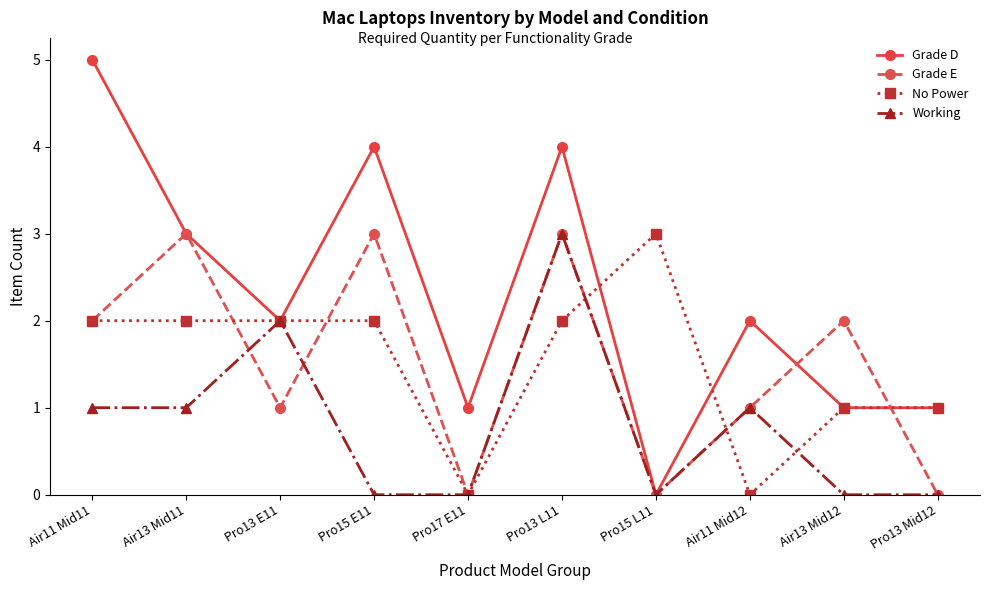

True or false: Grade E has a value of -1 at Pro15 L11.

False